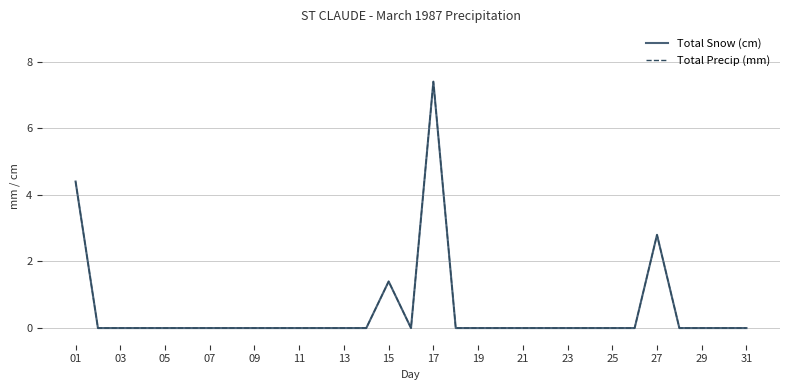

True or false: Total Snow (cm) and Total Precip (mm) intersect in this chart.

False